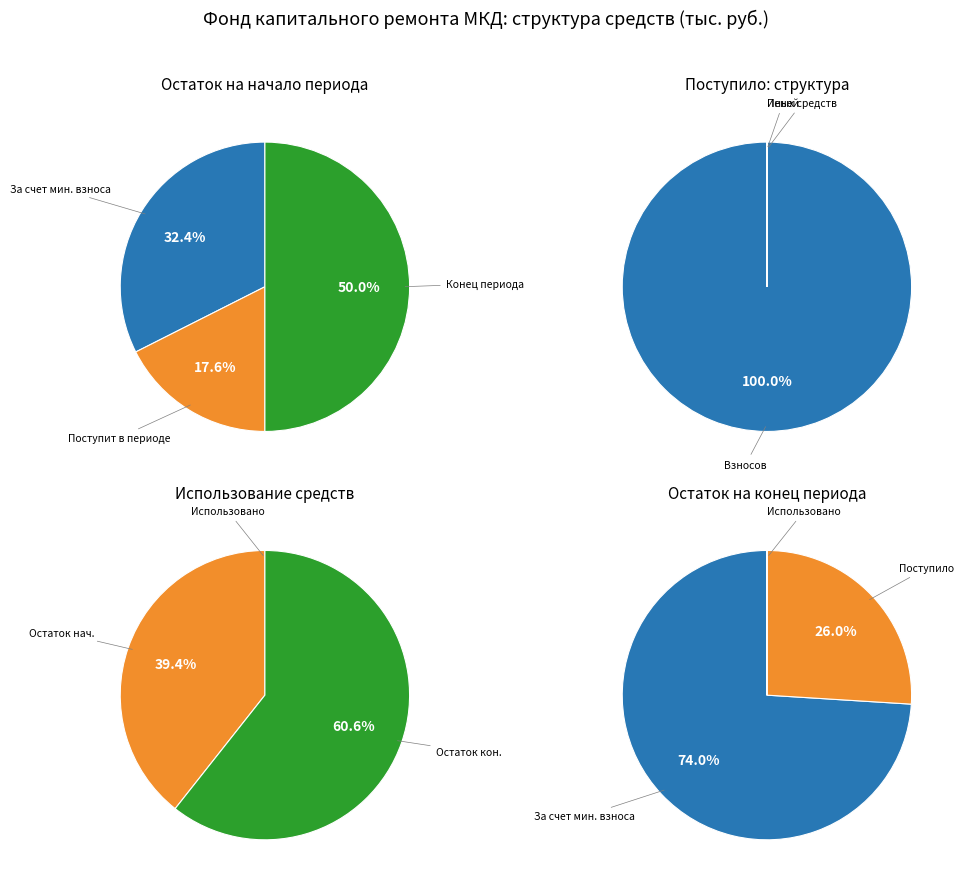

Rank the series by their maximum value, from lowest to highest.

сверх минимального размера взноса, за счет минимального взноса